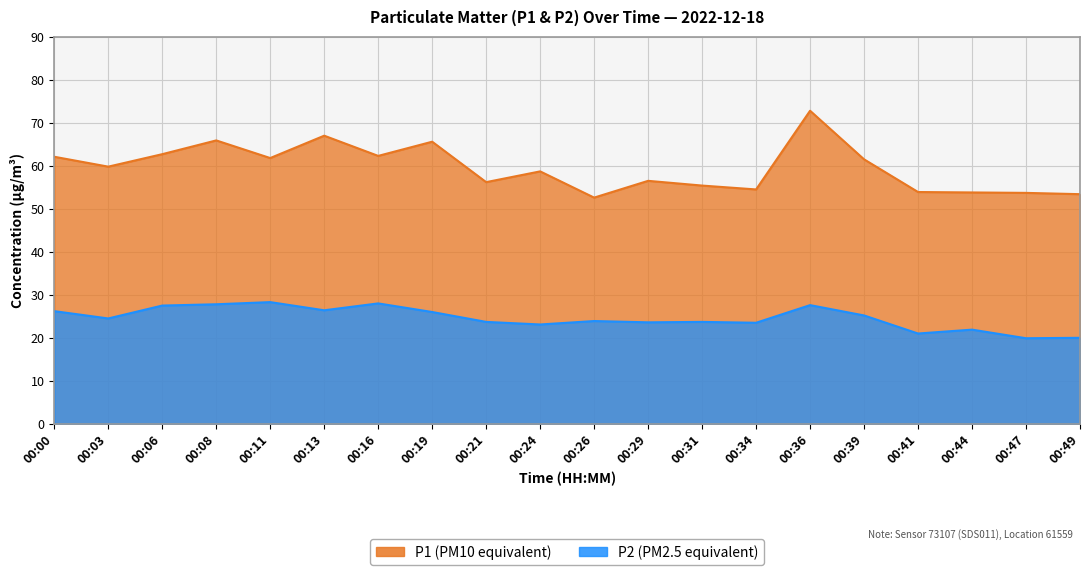

How many distinct data groups are displayed?

2